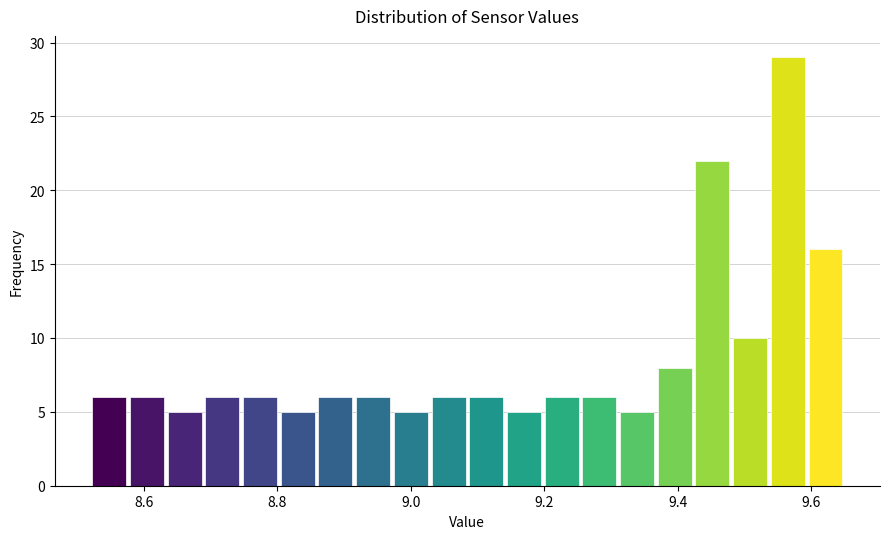

Read against the x-axis, roughly where is the centre of the tallest bar?

9.56